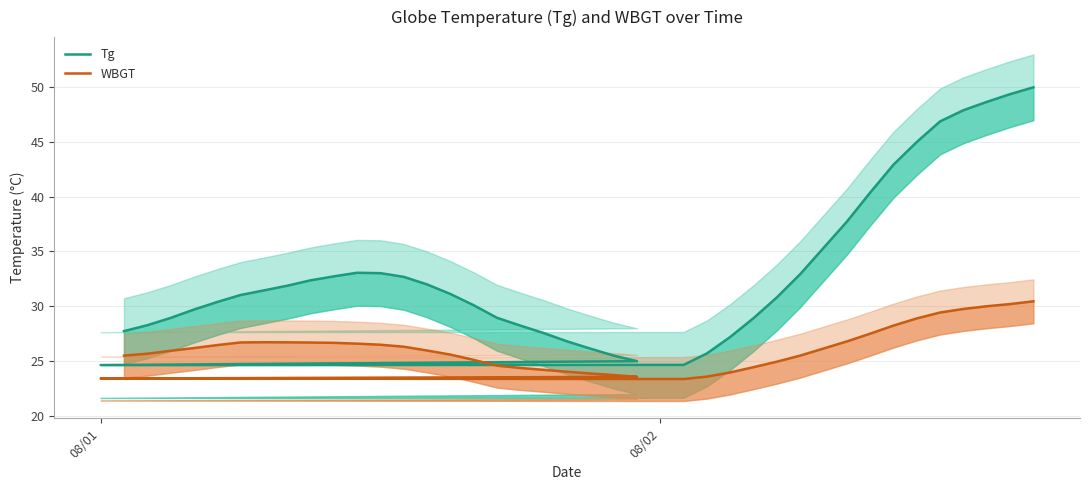

What is the maximum value shown in the chart?

50.0